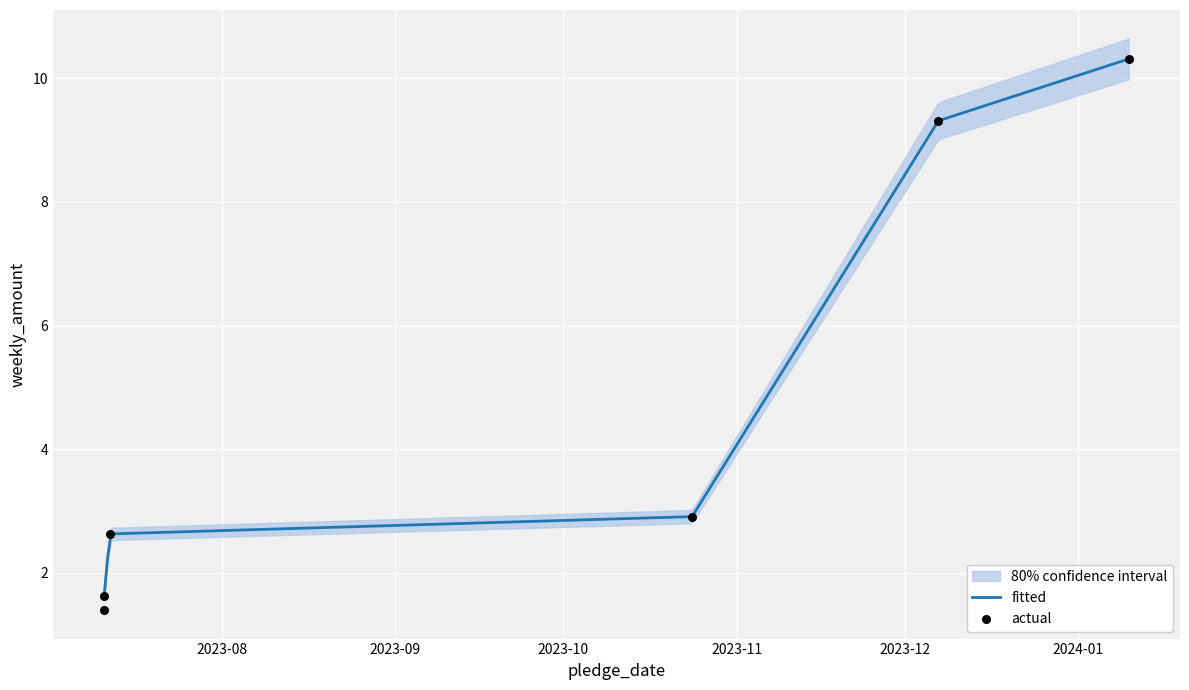

Which has a higher value, 2023-07-11 or 2024-01-10?

2024-01-10